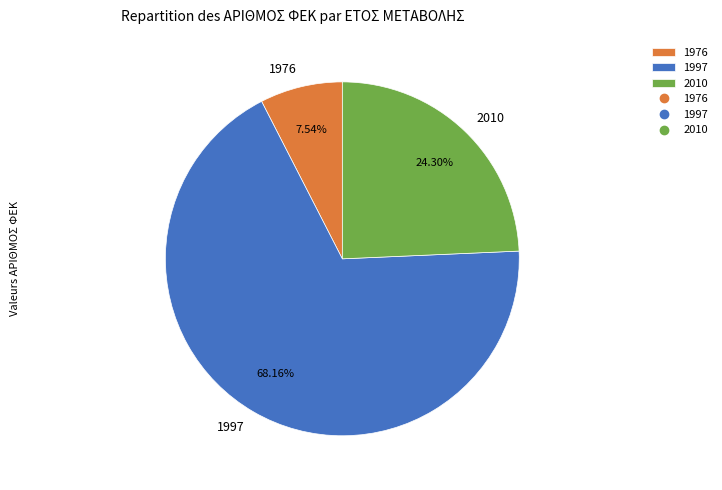

Count the number of slices in the pie.

3